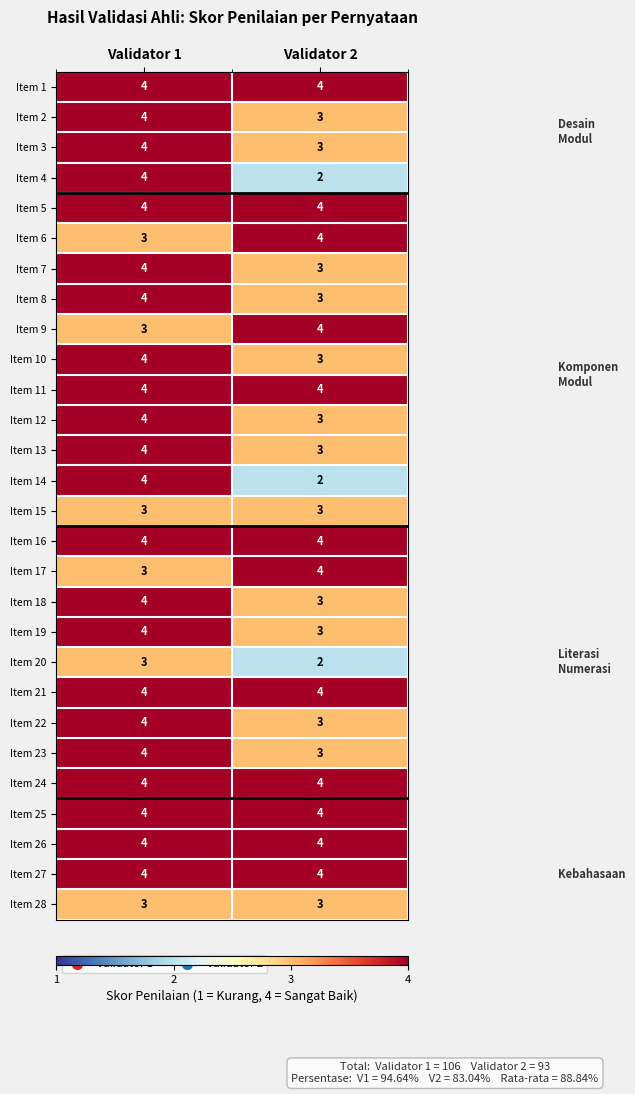

What is the sum of all Item 20 values?

5